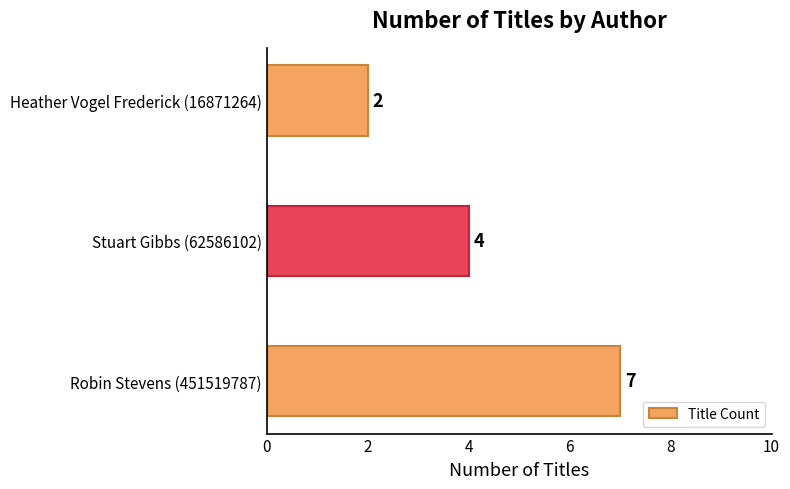

Reading bottom to top, what are all the values shown in this chart?

Robin Stevens (451519787)=7	Stuart Gibbs (62586102)=4	Heather Vogel Frederick (16871264)=2